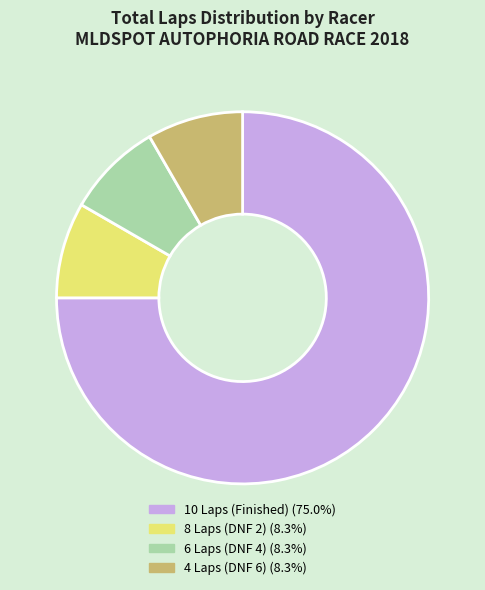

Does 10 Laps (Finished) (75.0%) represent more than half of the total?

Yes